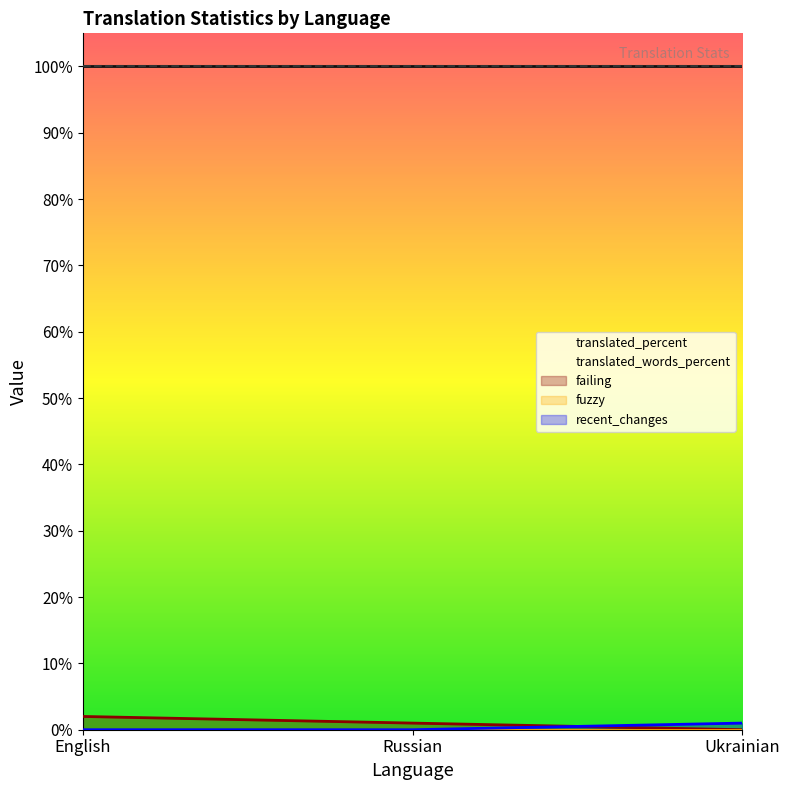

Reading left to right, list all the values displayed in this chart.

failing: 2	1	0
fuzzy: 0	0	0
recent_changes: 0	0	1
translated_percent: 100	100	100
translated_words_percent: 100	100	100